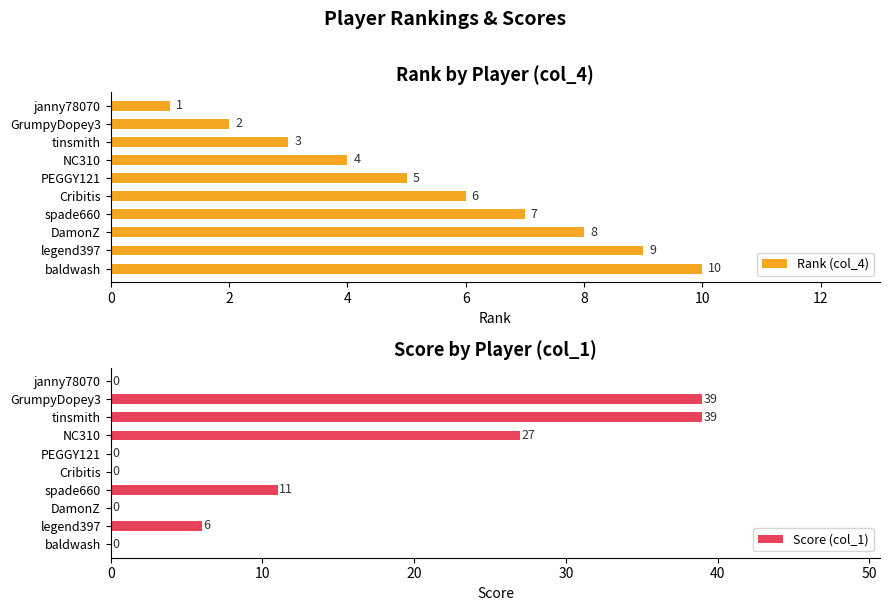

At which label is Rank (col_4) closest to 5?

PEGGY121